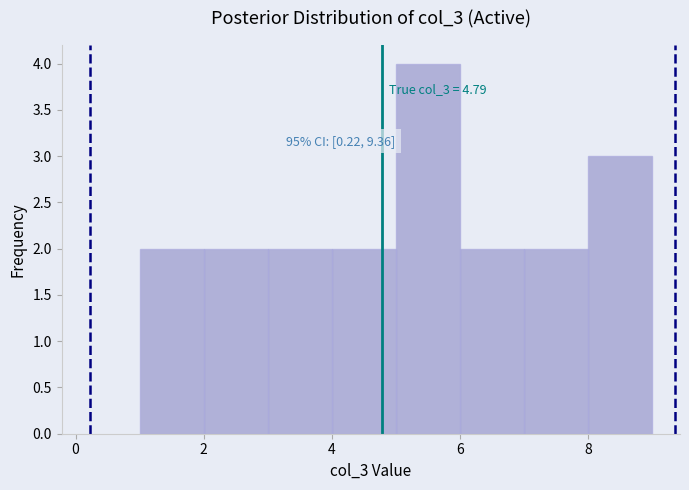

Which range on the x-axis has the tallest bar?

5 to 6